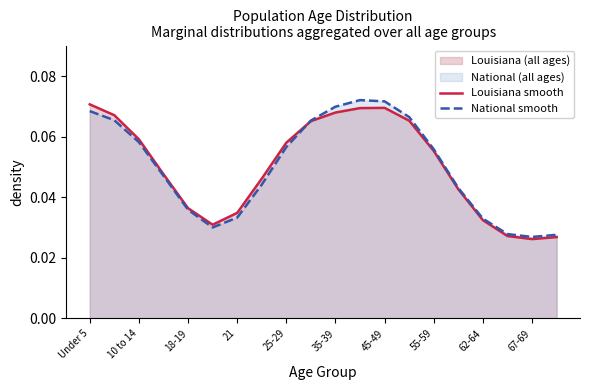

Is the value of National smooth at 62-64 greater than the value of Louisiana smooth at 10 to 14?

No